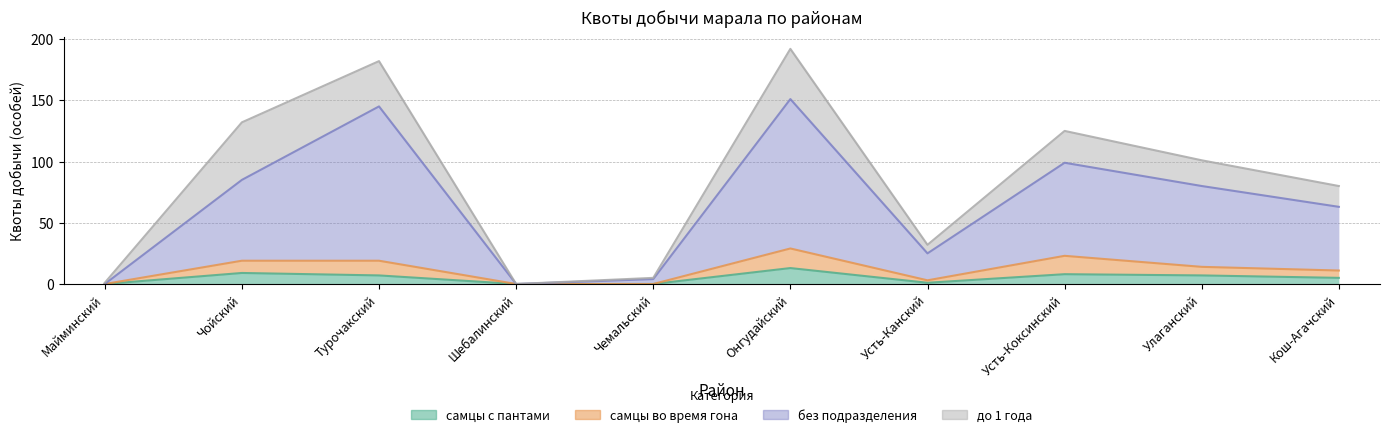

List the labels in order of без подразделения value, smallest first.

Майминский, Шебалинский, Чемальский, Усть-Канский, Кош-Агачский, Улаганский, Чойский, Усть-Коксинский, Турочакский, Онгудайский